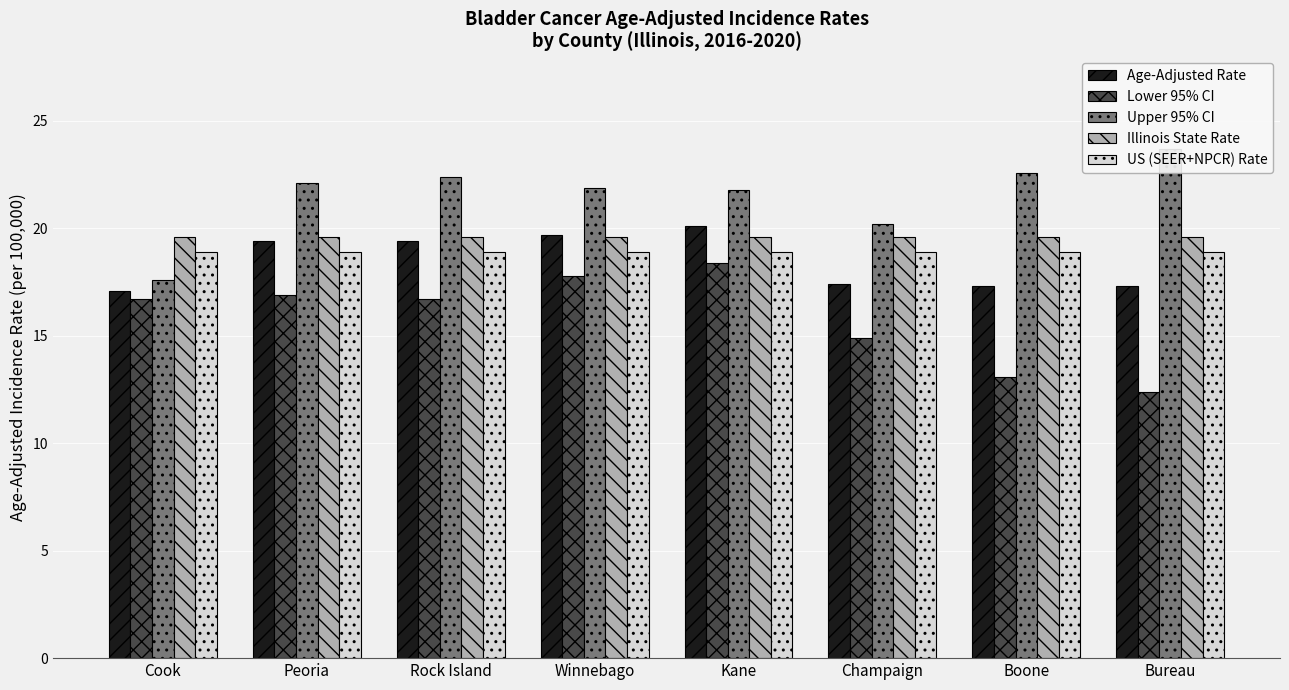

Which series has the largest total across all categories?

Upper 95% CI